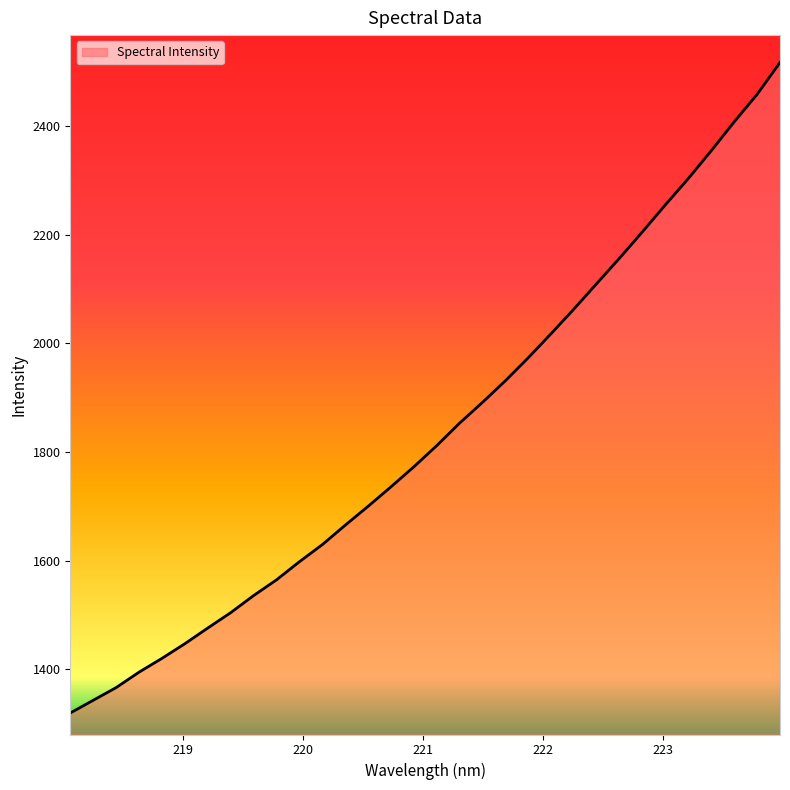

What is the maximum value shown in the chart?

2517.2